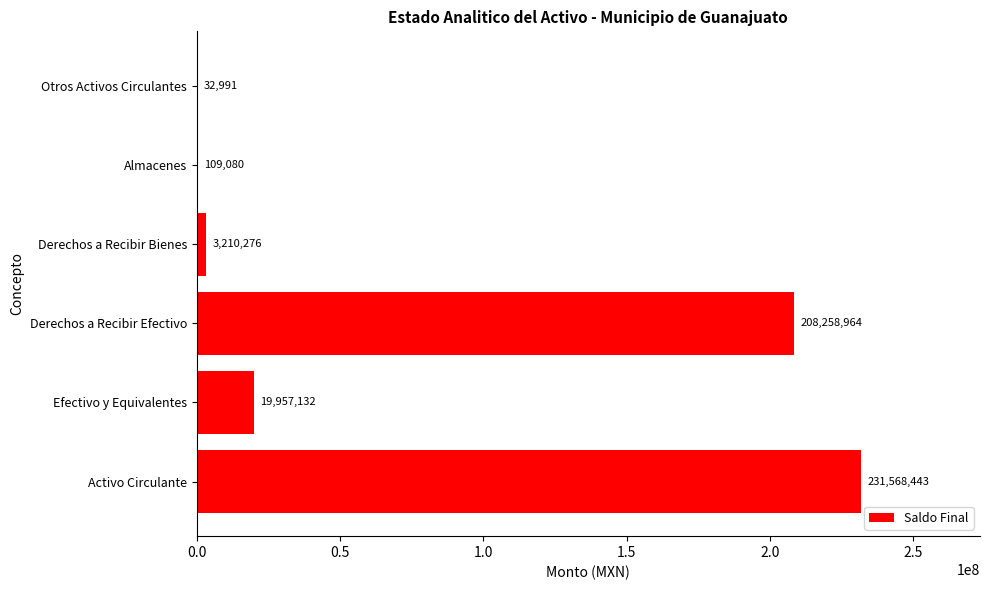

Which category has the highest value across all series?

Activo Circulante